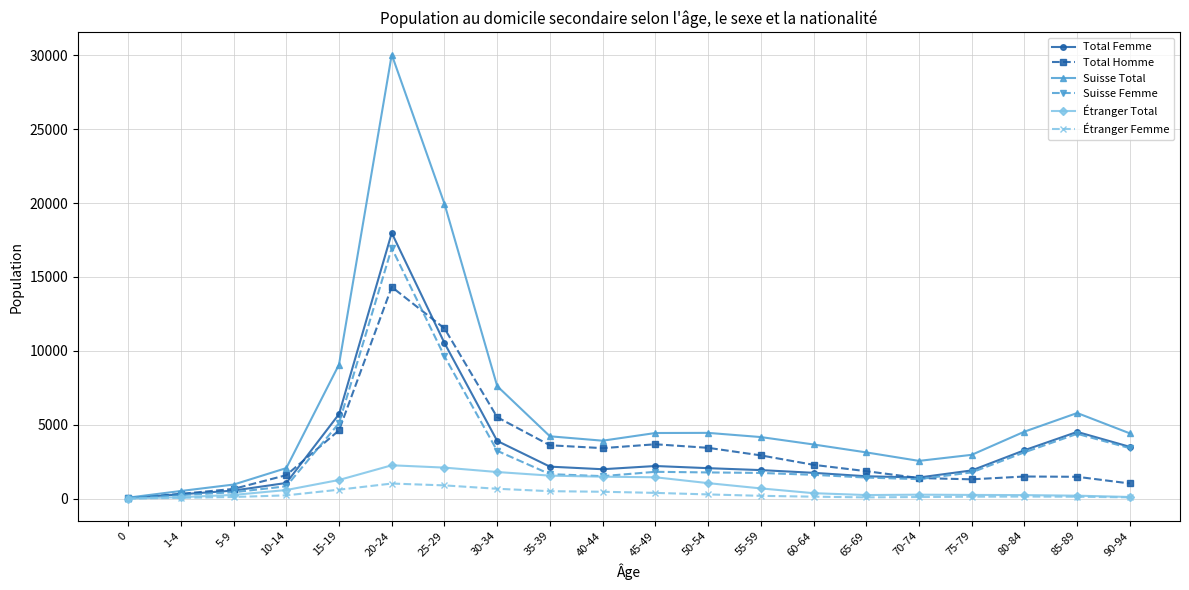

What is the label of the 14th point from the left?

60-64